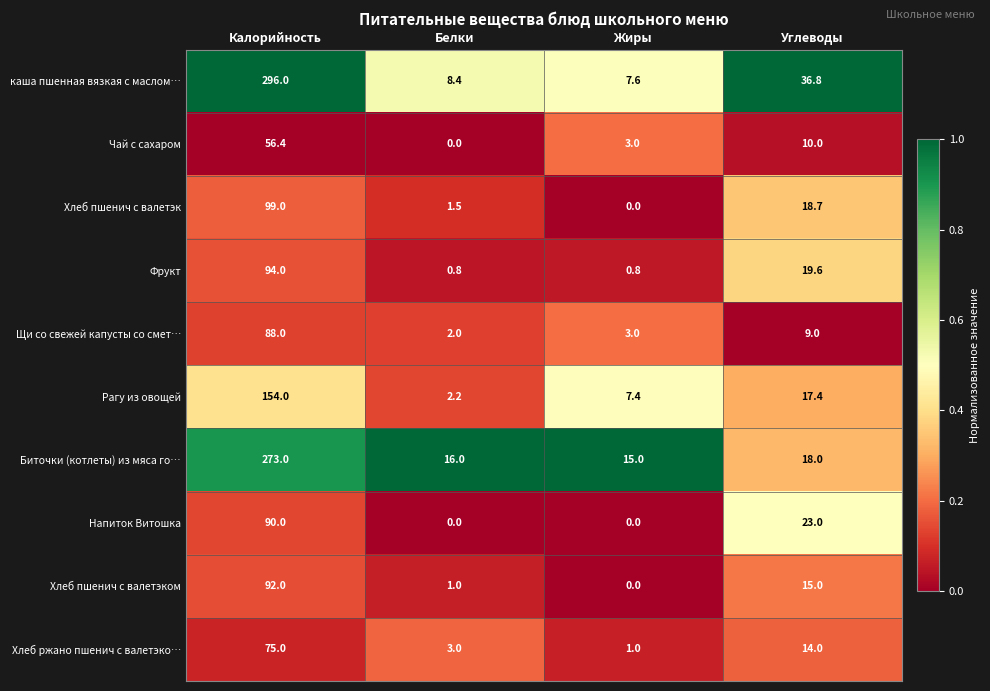

The value of каша пшенная вязкая с маслом… at Белки is 8.4. True or false?

True